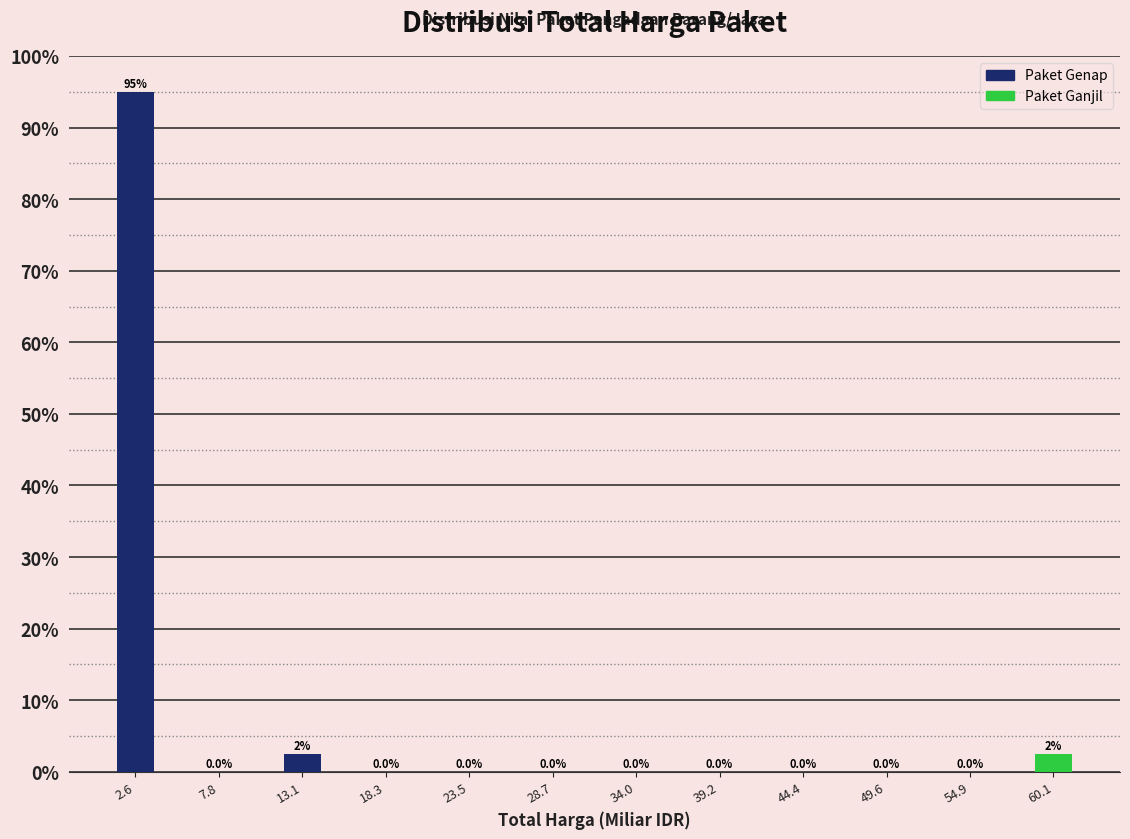

Over which range of the x-axis is the bar tallest?

0 to 5